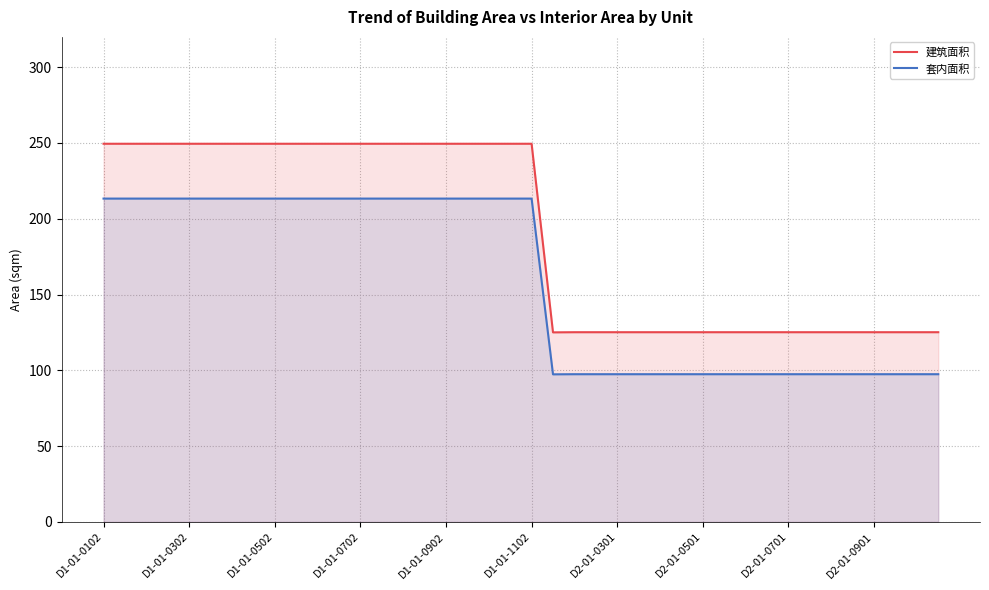

Reading left to right, list all the values displayed in this chart.

建筑面积: 249.5	249.5	249.5	249.5	249.5	249.5	249.5	249.5	249.5	249.5	249.5	249.5	249.5	249.5	249.5	249.5	249.5	249.5	249.5	249.5	249.5	125.0	125.1	125.1	125.1	125.1	125.1	125.1	125.1	125.1	125.1	125.1	125.1	125.1	125.1	125.1	125.1	125.1	125.1	125.1
套内面积: 213.3	213.3	213.3	213.3	213.3	213.3	213.3	213.3	213.3	213.3	213.3	213.3	213.3	213.3	213.3	213.3	213.3	213.3	213.3	213.3	213.3	97.3	97.4	97.4	97.4	97.4	97.4	97.4	97.4	97.4	97.4	97.4	97.4	97.4	97.4	97.4	97.4	97.4	97.4	97.4